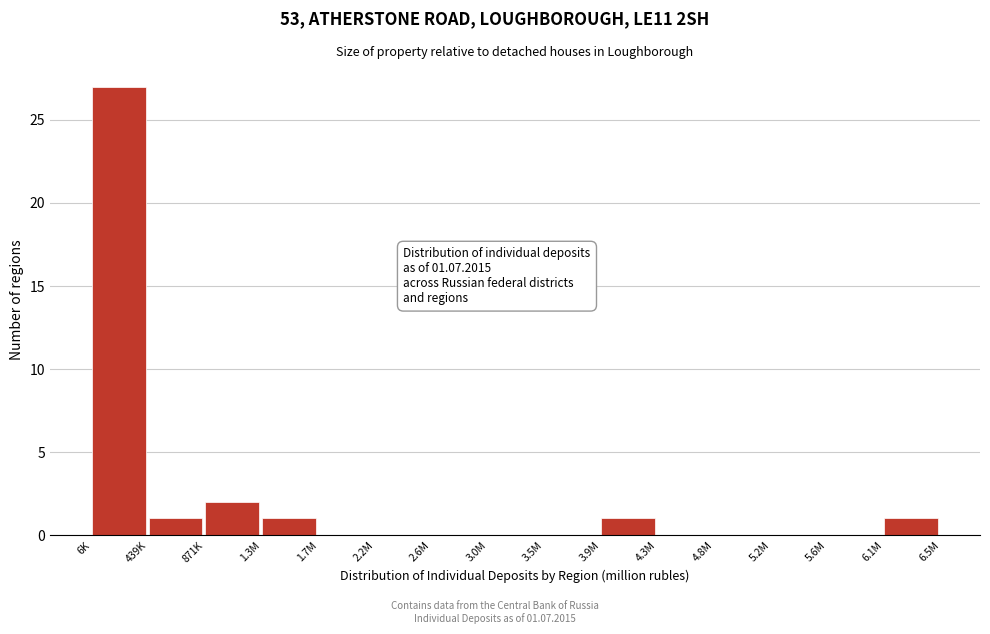

Reading left to right, transcribe all the data shown in this chart.

6K=27	439K=1	871K=2	1.3M=1	1.7M=0	2.2M=0	2.6M=0	3.0M=0	3.5M=0	3.9M=1	4.3M=0	4.8M=0	5.2M=0	5.6M=0	6.1M=1